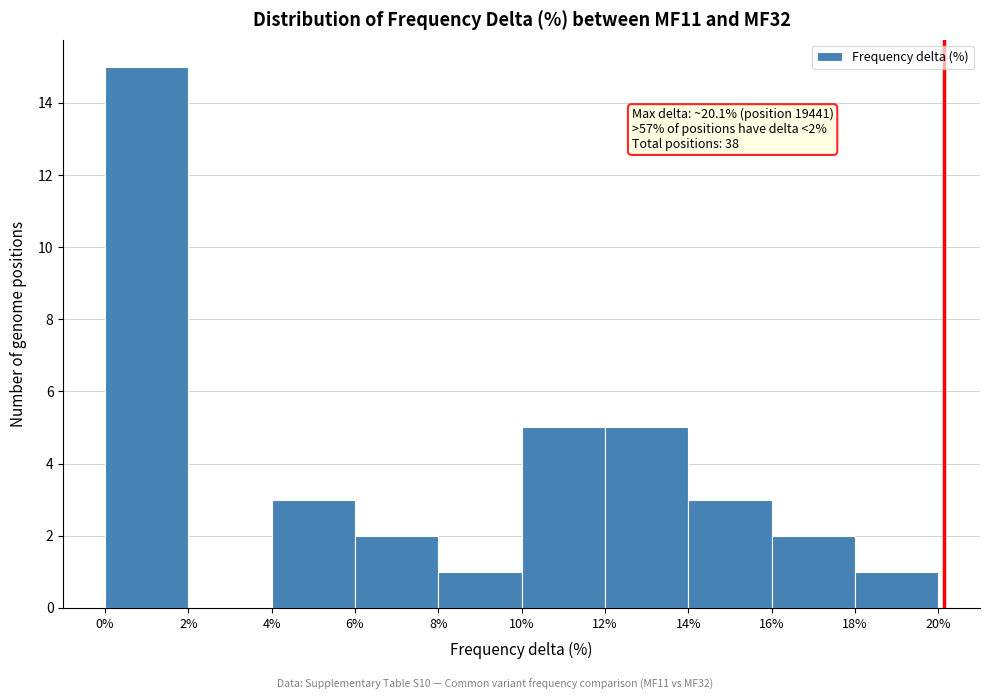

Which range on the x-axis has the tallest bar?

0% to 2%